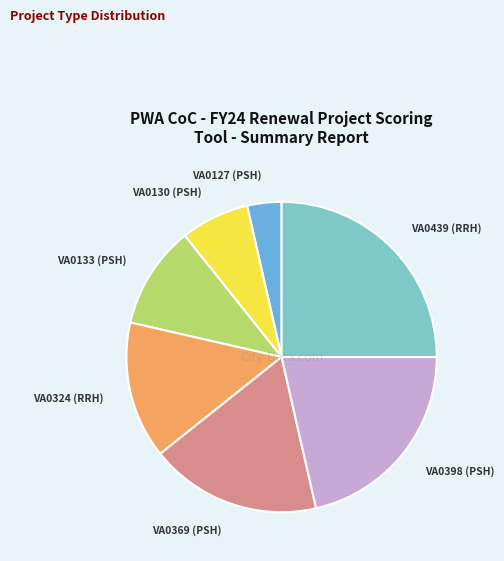

Is the sum of VA0324 (RRH) and VA0439 (RRH) greater than half?

No